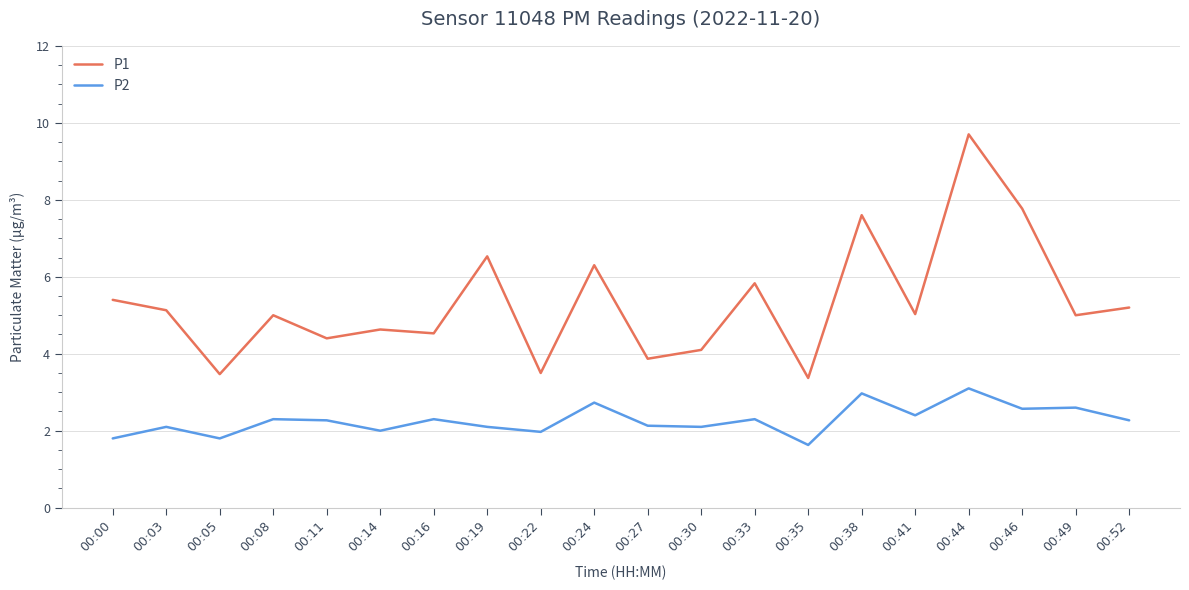

At which category does P1 reach its first local peak?

00:08